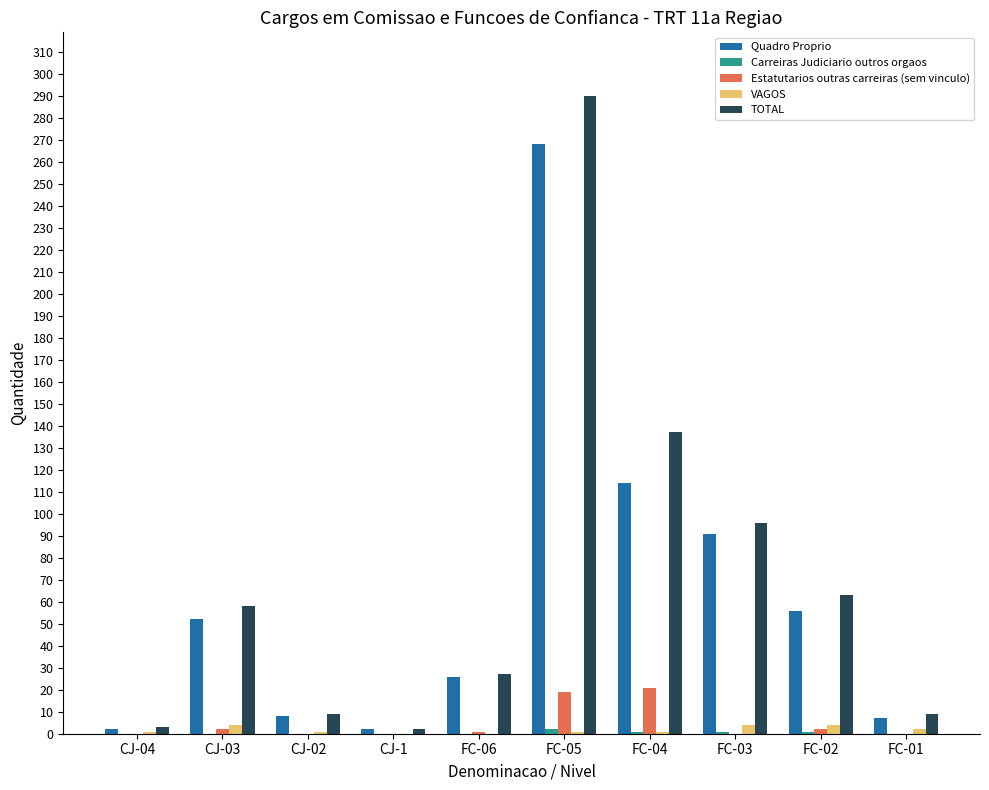

Count the number of data series in this chart.

5